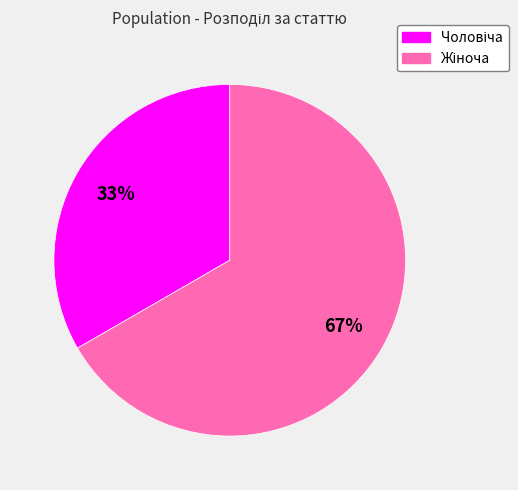

Is there a majority slice in this chart?

Yes